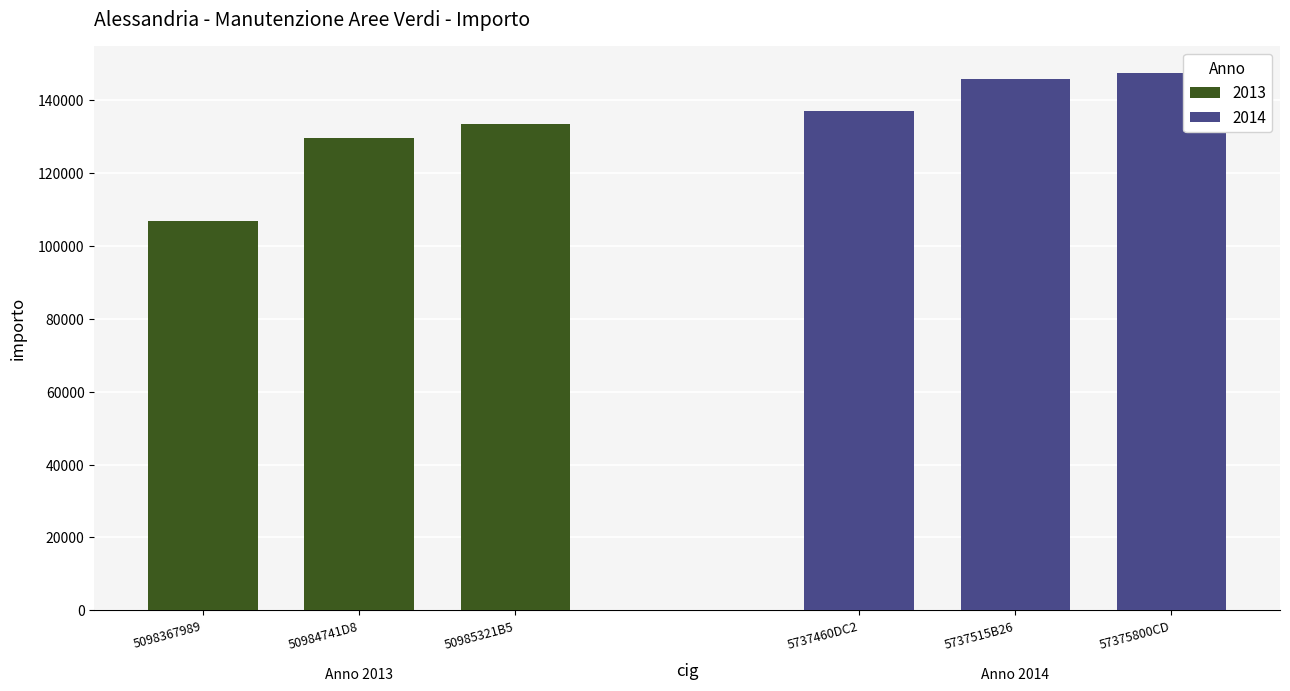

How many data points does each series have?

3